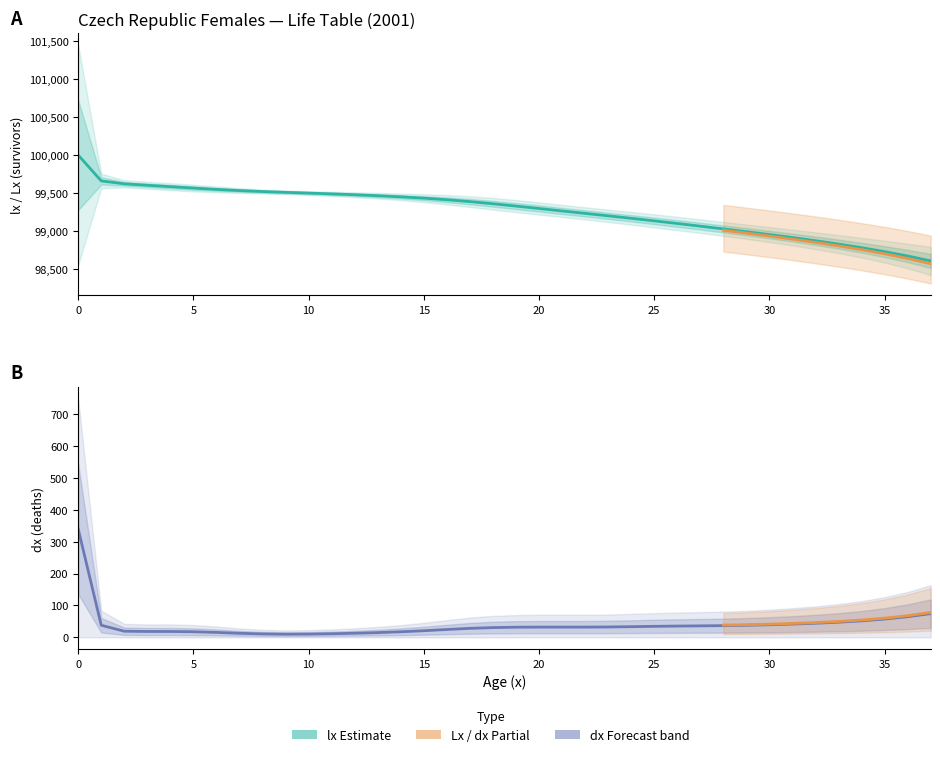

Which category has the lowest value in the dx series?

9